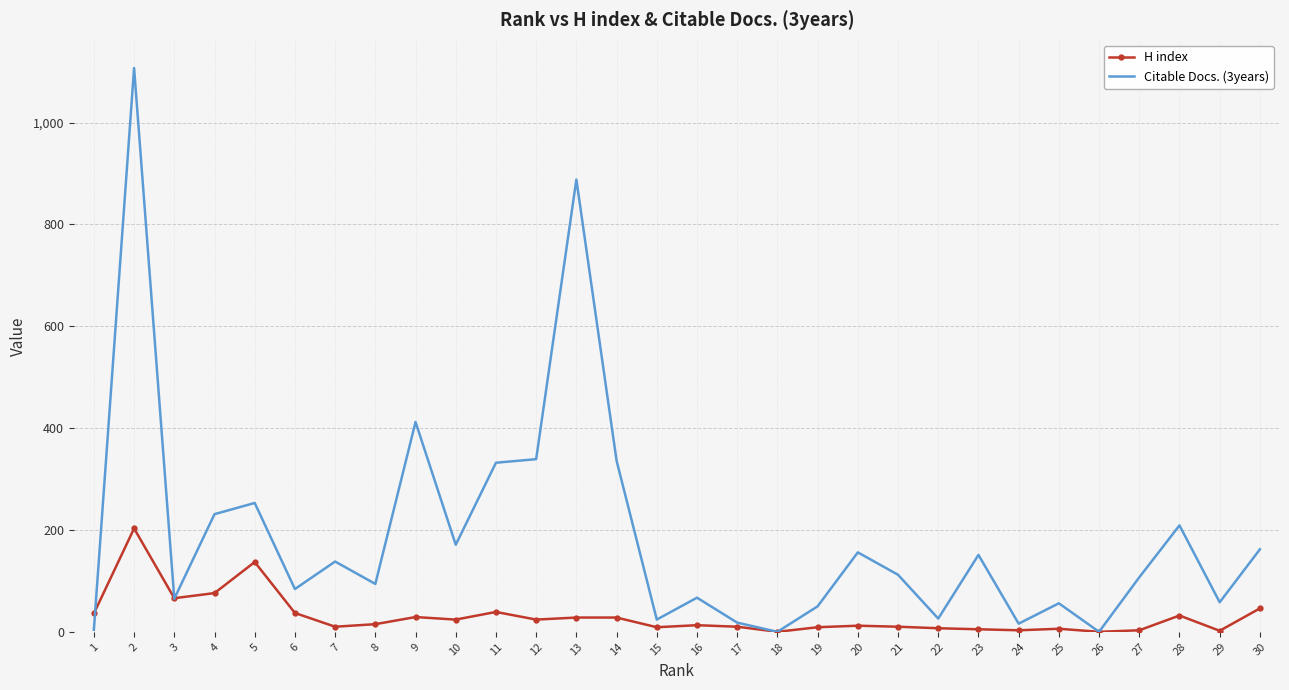

Which series has the largest total across all categories?

Citable Docs. (3years)